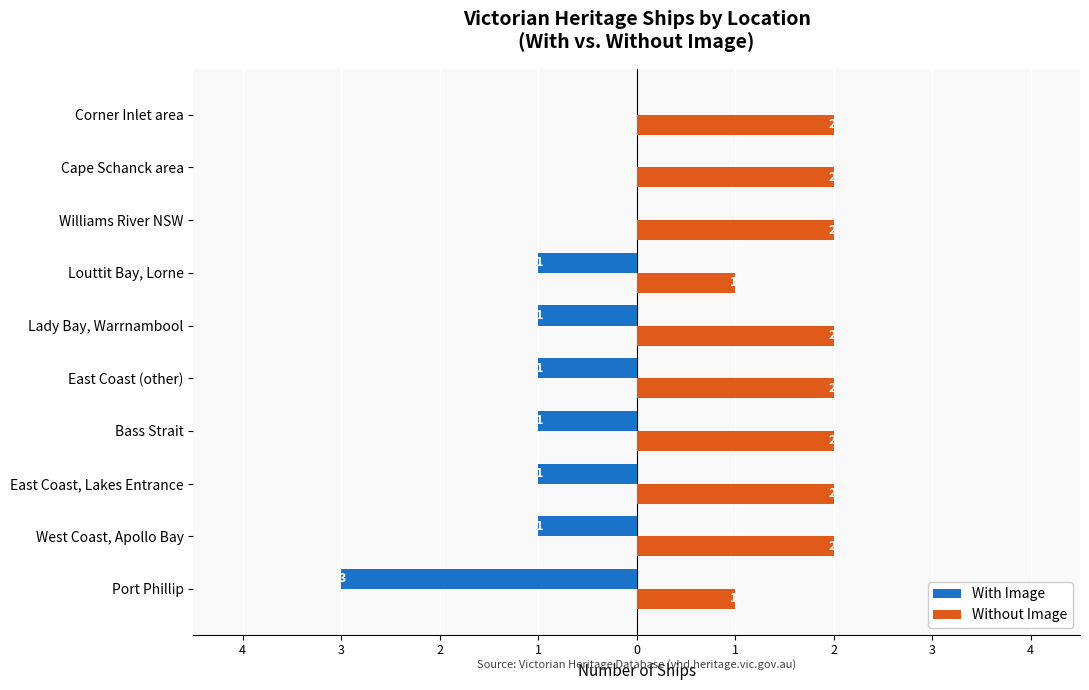

What are all the series names shown in the legend?

With Image, Without Image